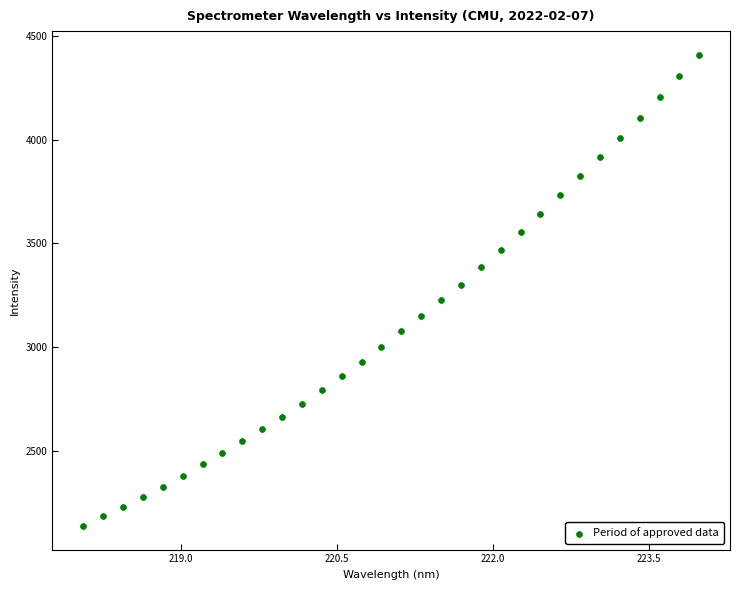

What is the range of Y values (max minus min)?

2276.7